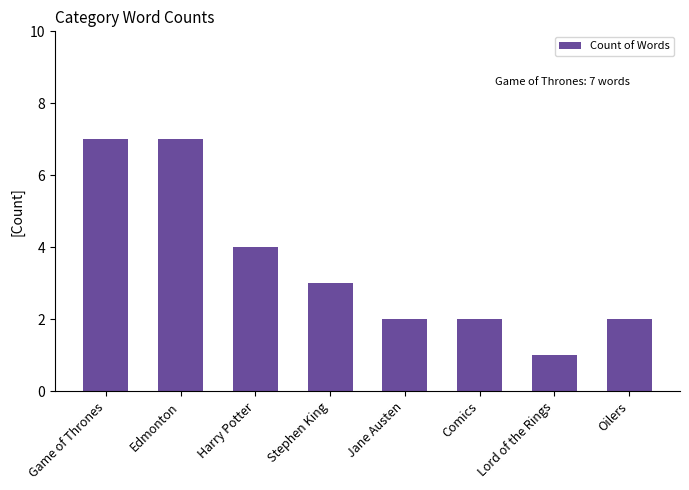

Reading left to right, what are all the values shown in this chart?

Game of Thrones=7	Edmonton=7	Harry Potter=4	Stephen King=3	Jane Austen=2	Comics=2	Lord of the Rings=1	Oilers=2